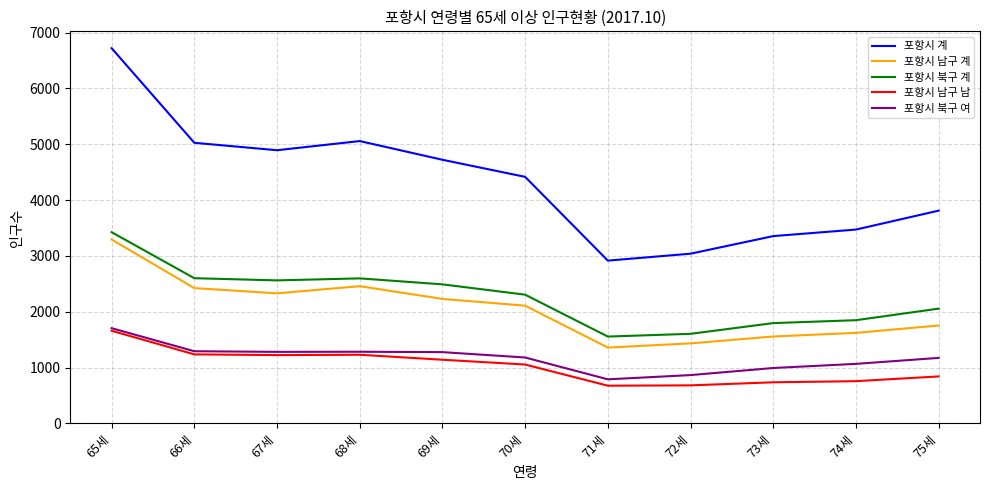

The value of 포항시 북구 계 at 69세 is 2492. True or false?

True